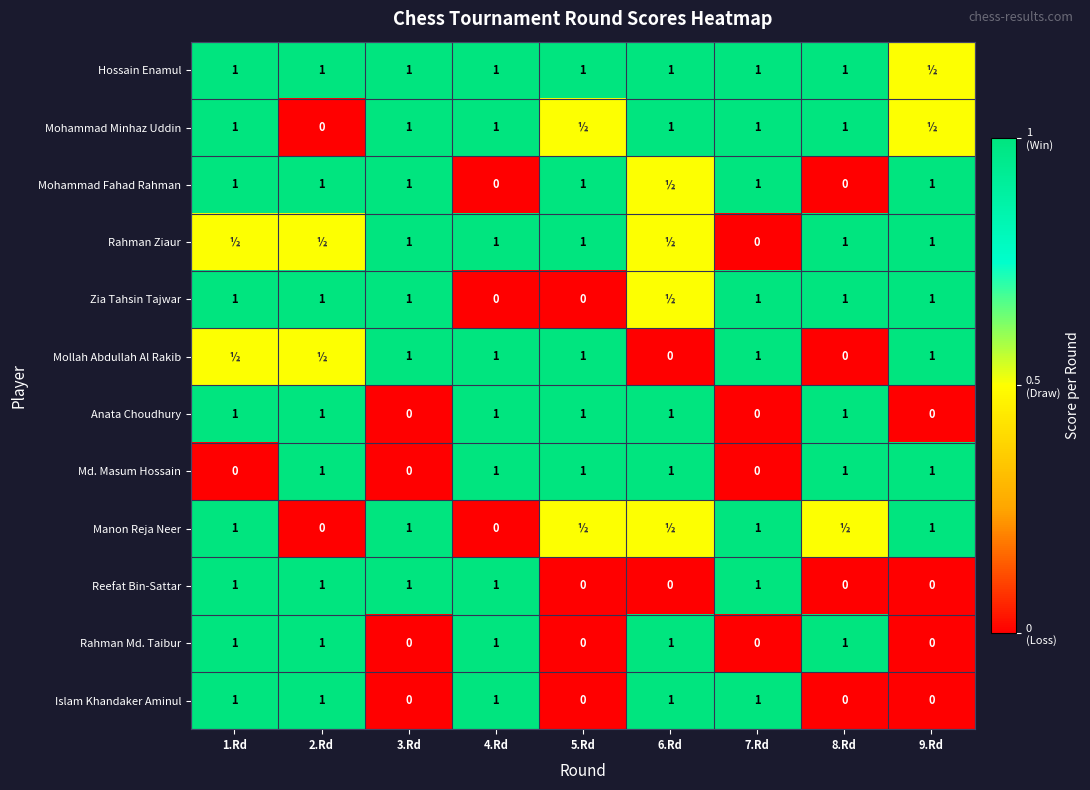

Is it true that Hossain Enamul equals 1.0 at 8.Rd?

True